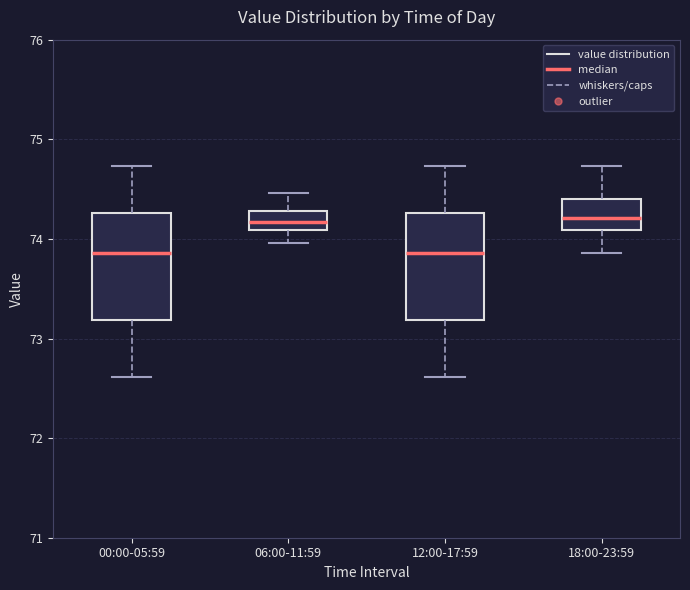

Reading left to right, transcribe this box plot: for each box, give where its median line is, the range the box spans, and where its two whiskers end, as read against the y-axis. The values are not printed on the chart, so give them approximately, as read against the axis.

00:00-05:59: median 73.9, box 73.2 to 74.3, whiskers 72.6 to 74.7
06:00-11:59: median 74.2, box 74.1 to 74.3, whiskers 74.0 to 74.5
12:00-17:59: median 73.9, box 73.2 to 74.3, whiskers 72.6 to 74.7
18:00-23:59: median 74.2, box 74.1 to 74.4, whiskers 73.9 to 74.7